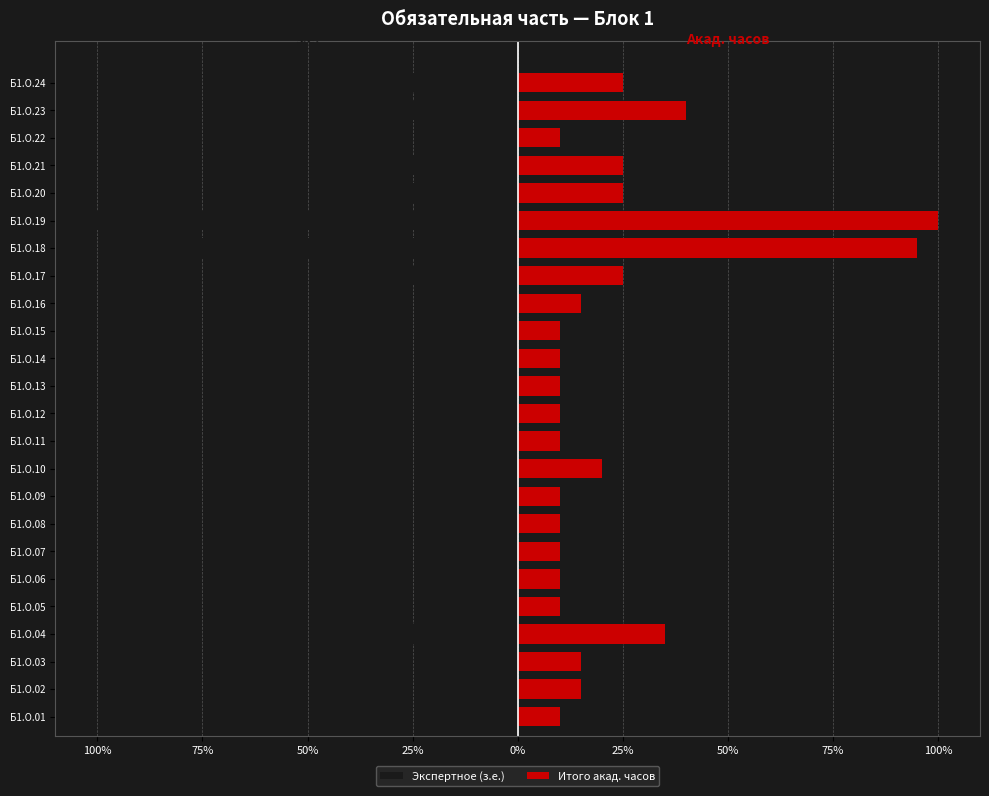

Reading left to right, extract all data points from this chart.

Экспертное (з.е.): -10	-15	-15	-35	-10	-10	-10	-10	-10	-20	-10	-10	-10	-10	-10	-15	-25	-95	-100	-25	-25	-10	-40	-25
Итого акад. часов: 10	15	15	35	10	10	10	10	10	20	10	10	10	10	10	15	25	95	100	25	25	10	40	25